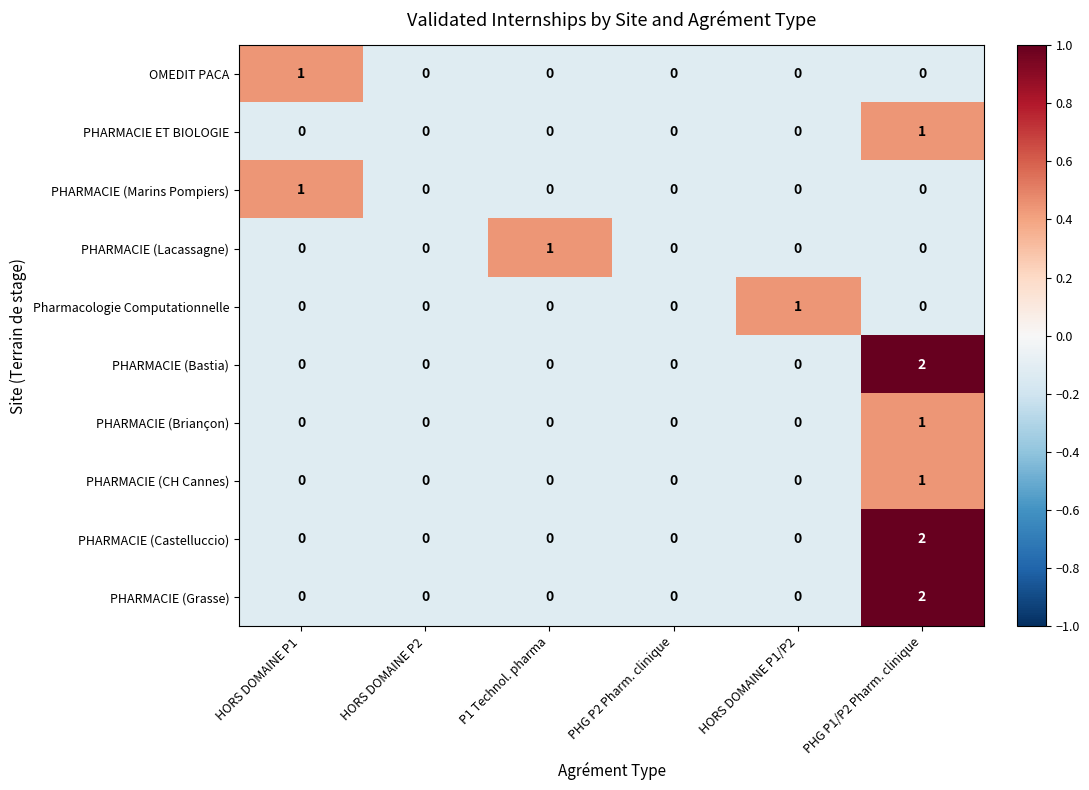

How many data points does each series have?

6